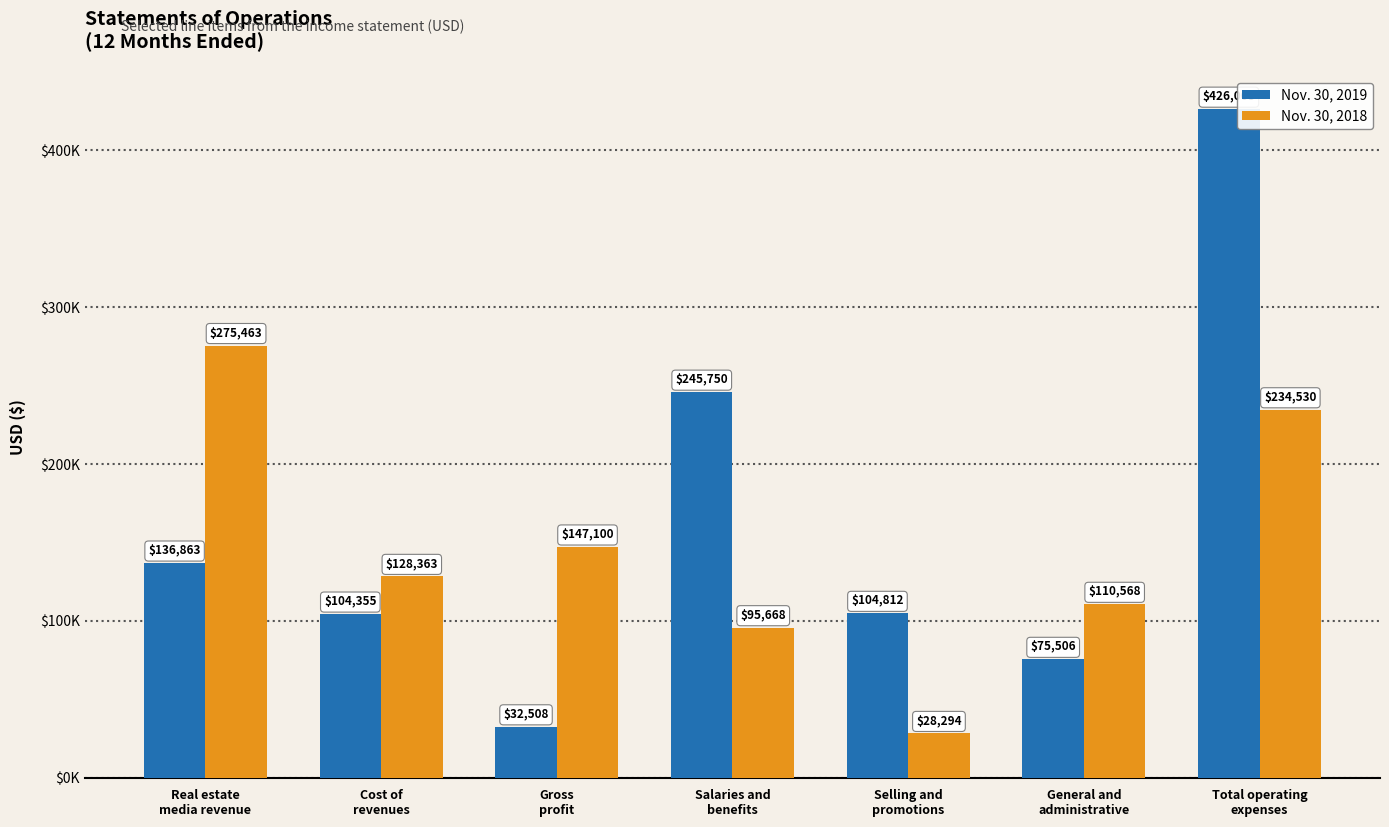

Does the chart contain stacked bars?

No